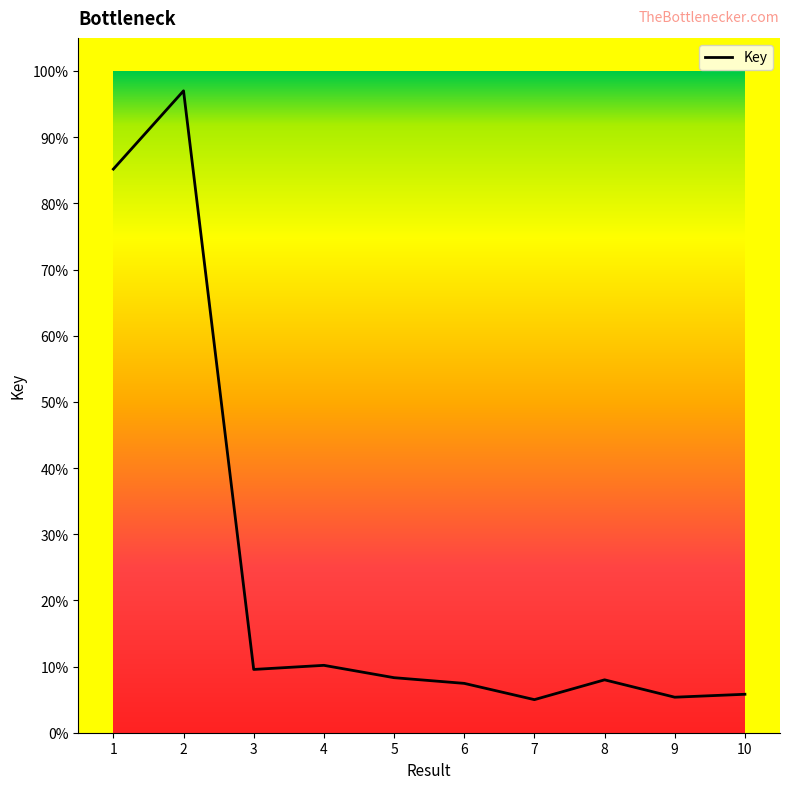

Is this an area chart (filled region under the line)?

Yes